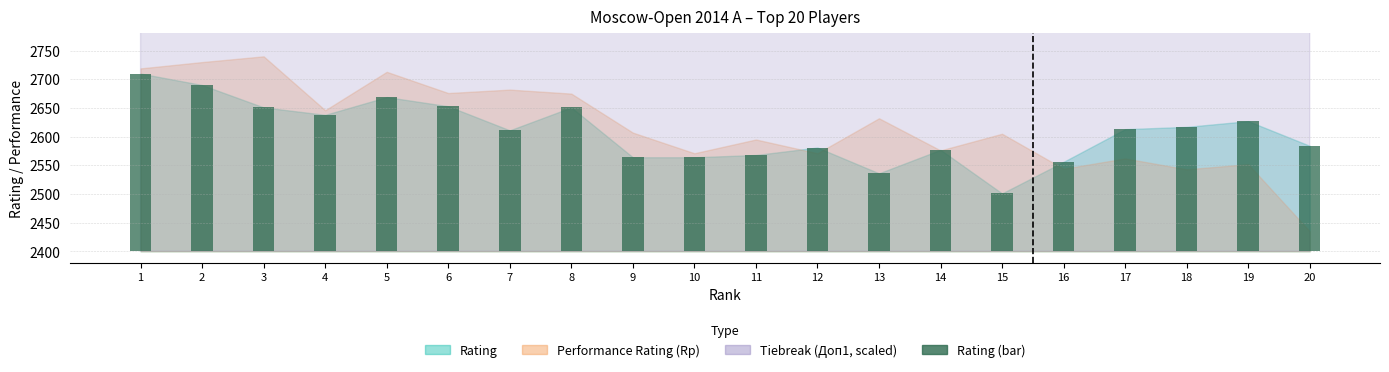

Which category has the lowest value across all series?

15